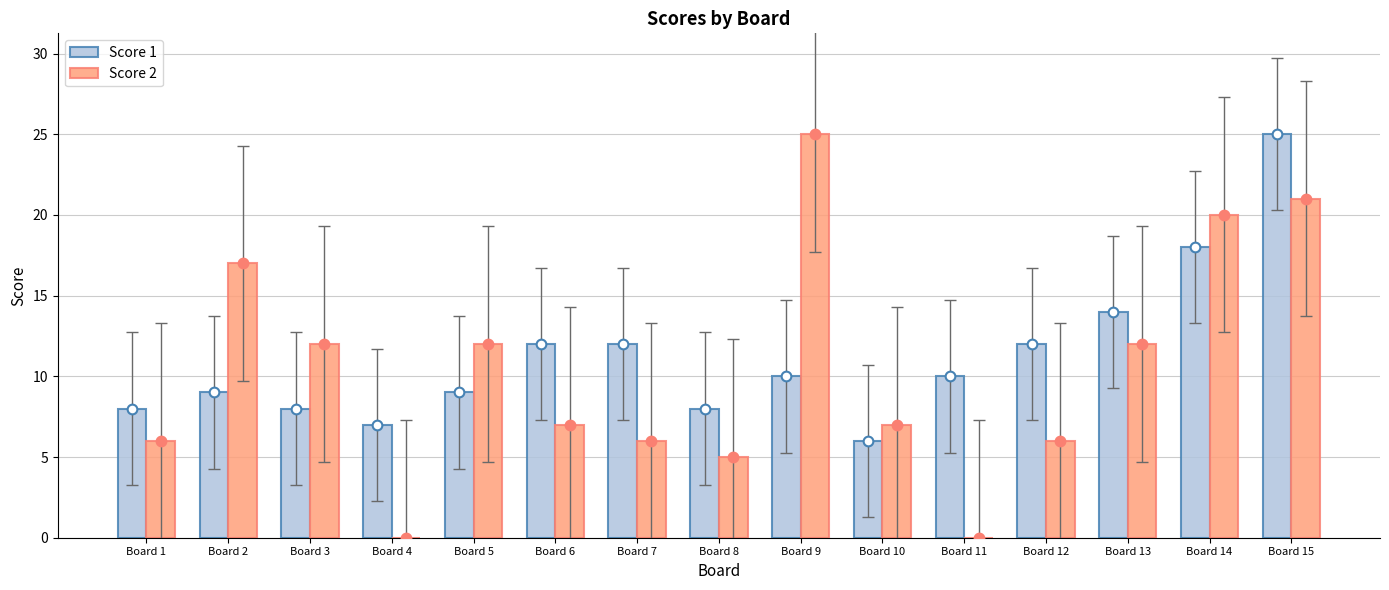

The Score 2 series shows 7 at Board 10. True or false?

True